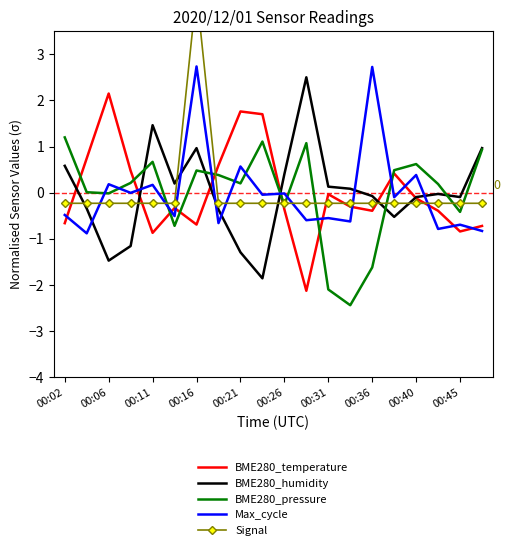

What is the difference between the second highest and minimum values in the BME280_pressure series?

3.5